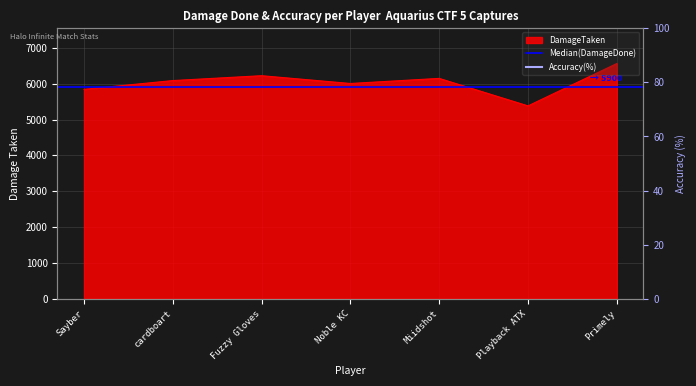

Which series has the widest spread of values?

DamageTaken